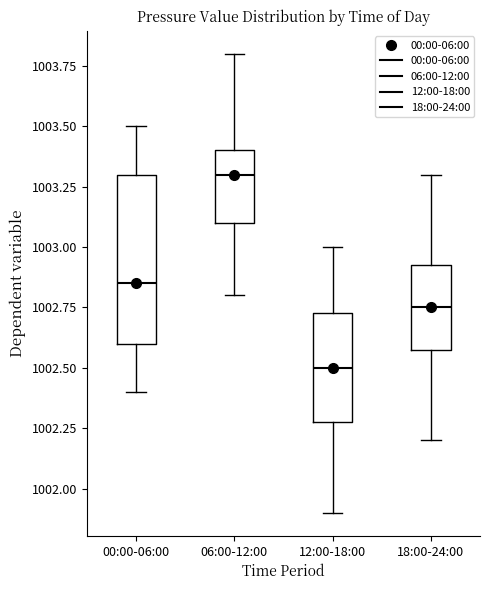

Reading left to right, read every box against the y-axis: the position of its median line, the range the box covers, and the ends of its whiskers. The values are not printed on the chart, so give them approximately, as read against the axis.

00:00-06:00: median 1002.85, box 1002.60 to 1003.30, whiskers 1002.40 to 1003.50
06:00-12:00: median 1003.30, box 1003.10 to 1003.40, whiskers 1002.80 to 1003.80
12:00-18:00: median 1002.50, box 1002.30 to 1002.75, whiskers 1001.90 to 1003.00
18:00-24:00: median 1002.75, box 1002.60 to 1002.95, whiskers 1002.20 to 1003.30